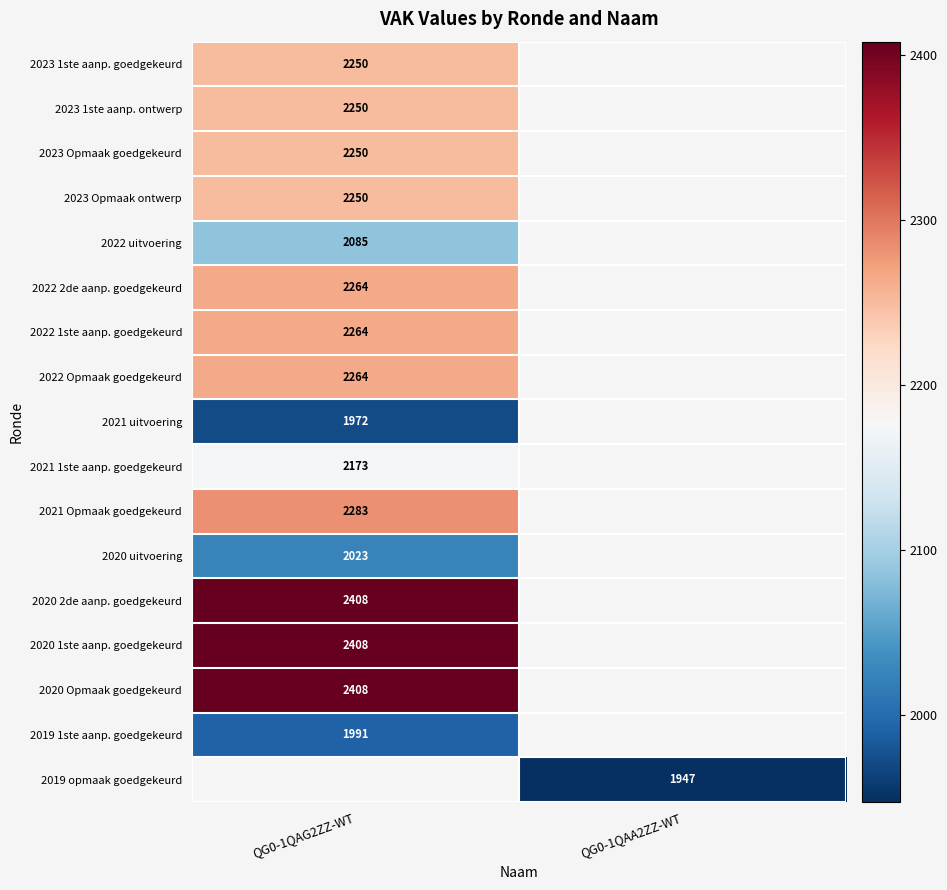

The 2020 Opmaak goedgekeurd series shows 4165.1 at QG0-1QAG2ZZ-WT. True or false?

False